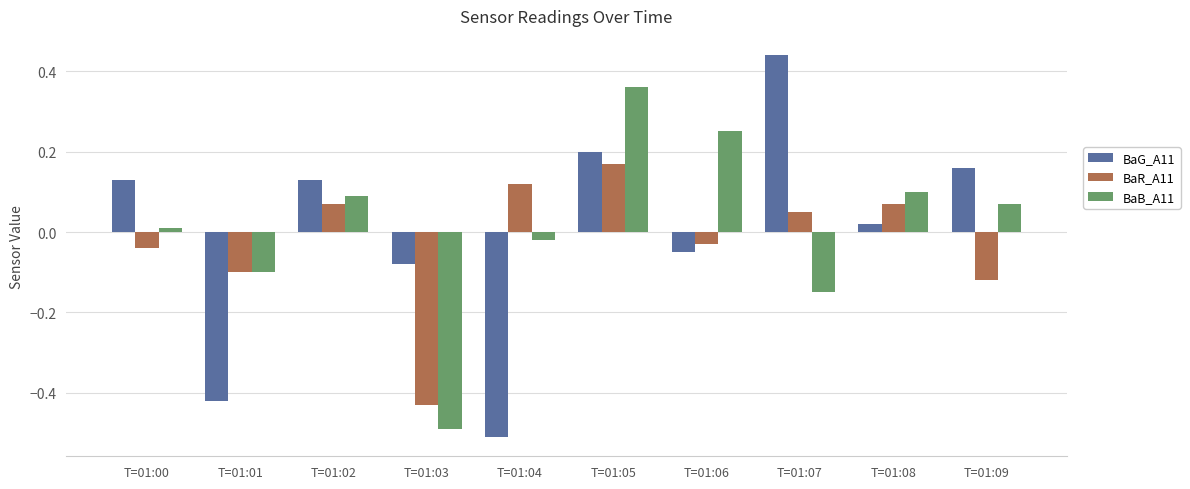

At which category is the sum across all series the highest?

T=01:05